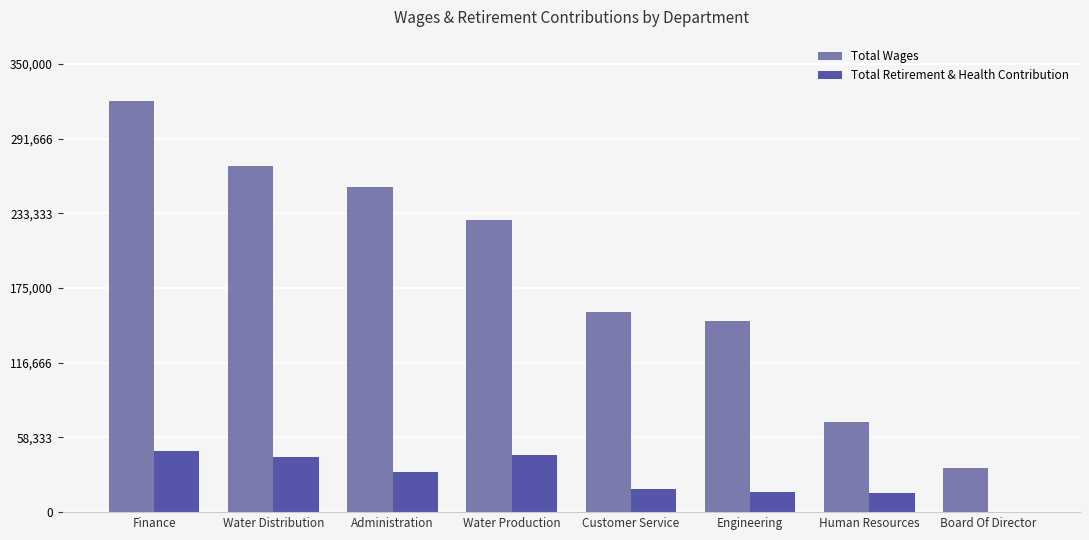

Is it true that Total Retirement & Health Contribution equals 15733 at Engineering?

True